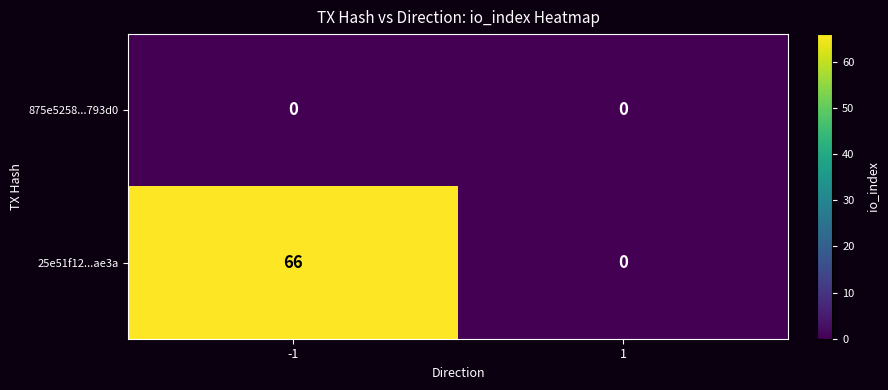

Reading left to right, list all the values displayed in this chart.

875e5258...793d0: 0	0
25e51f12...ae3a: 66	0